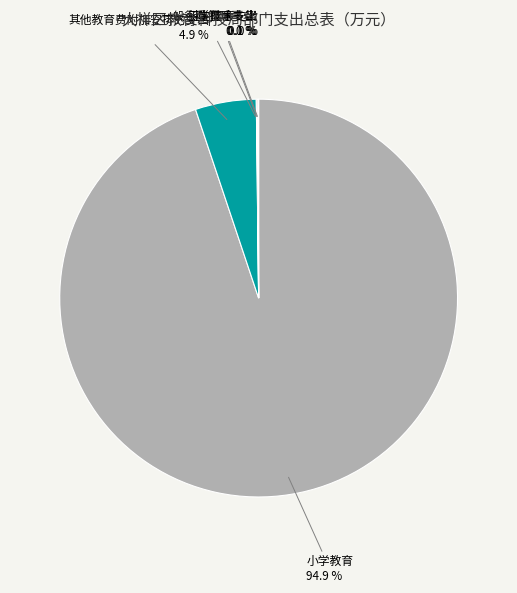

Is there a majority slice in this chart?

Yes